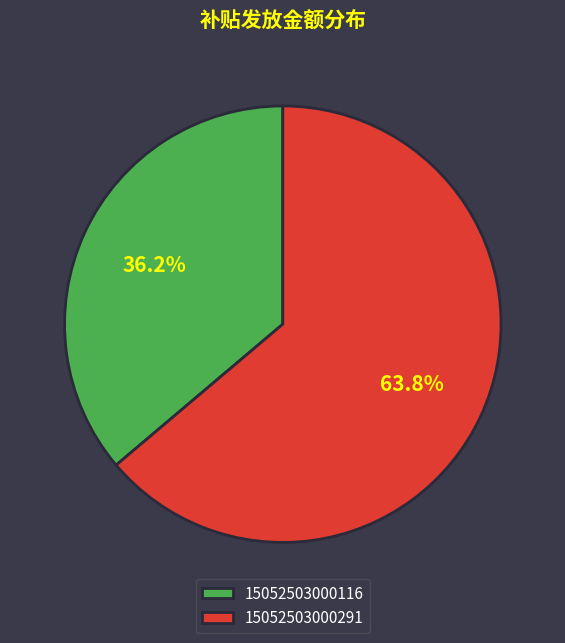

Approximately how many times larger is the value at 15052503000116 compared to 15052503000291?

0.6